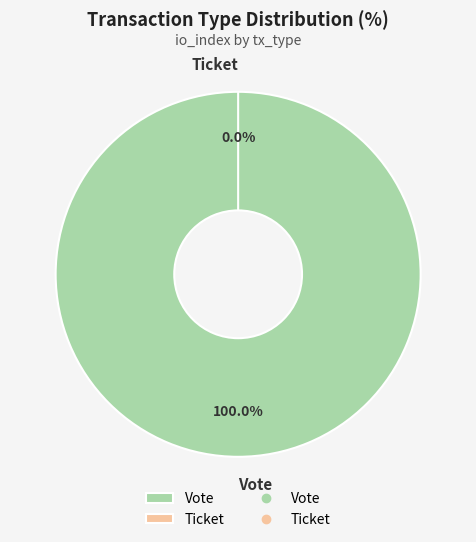

True or false: Ticket accounts for 1% of the total.

False